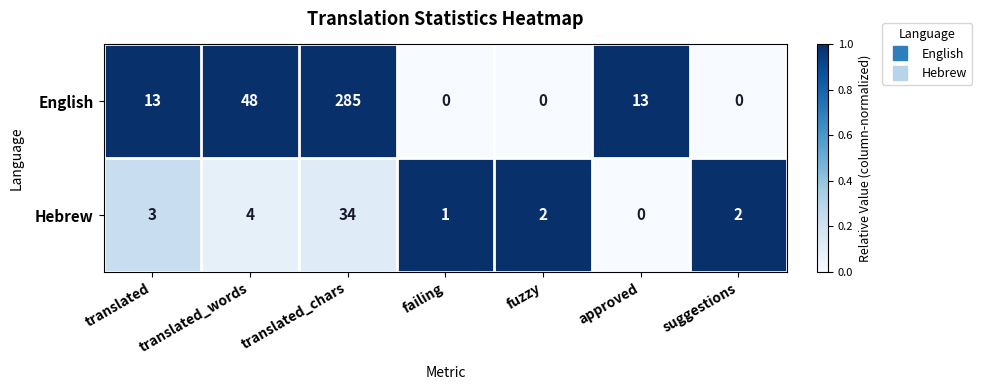

What is the spread (max minus min) of values at translated?

10